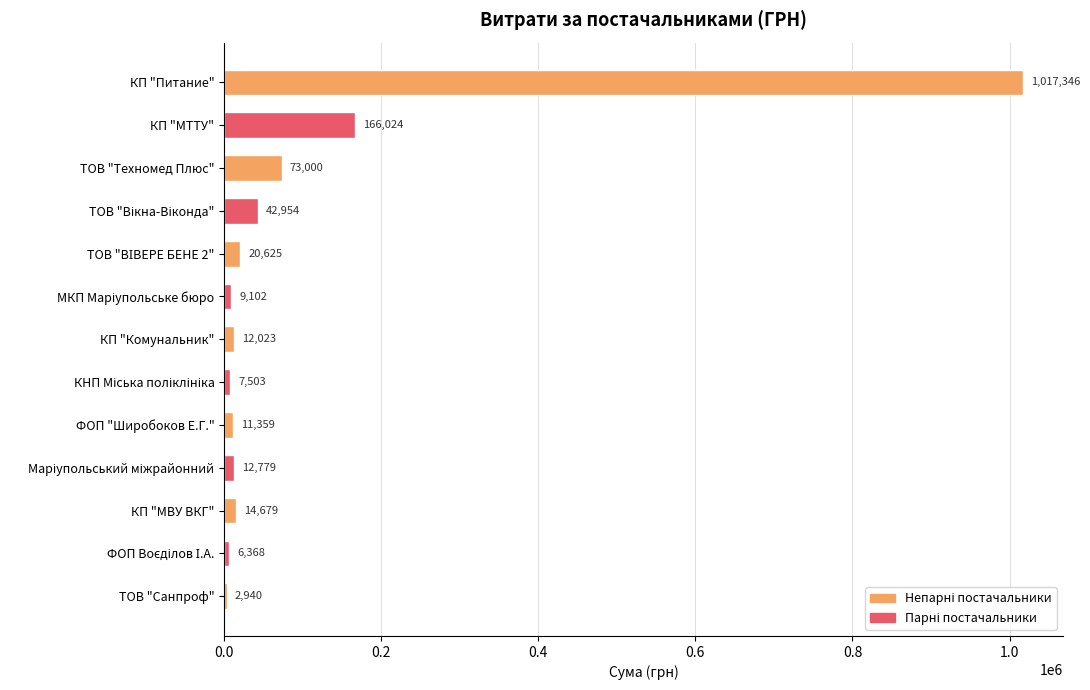

Which has a higher value, КП "МТТУ" or ФОП "Широбоков Е.Г."?

КП "МТТУ"